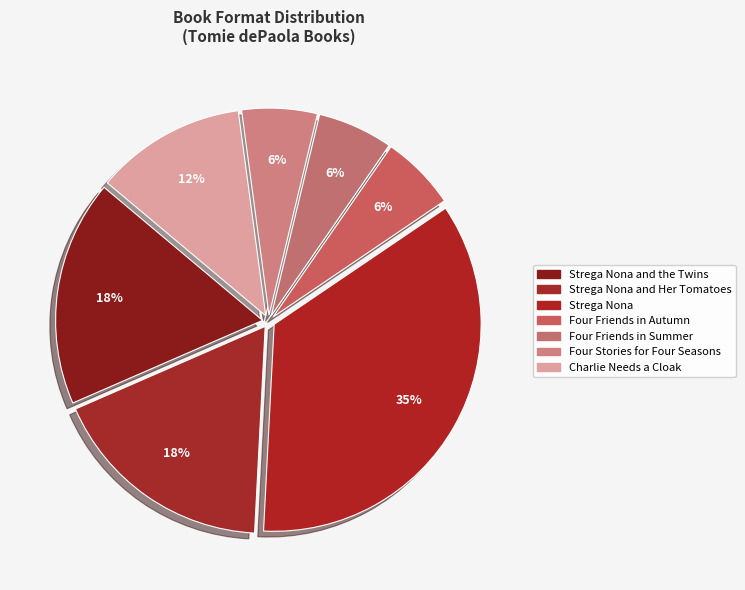

Rank the categories by value from highest to lowest.

Strega Nona, Strega Nona and the Twins, Strega Nona and Her Tomatoes, Charlie Needs a Cloak, Four Friends in Autumn, Four Friends in Summer, Four Stories for Four Seasons